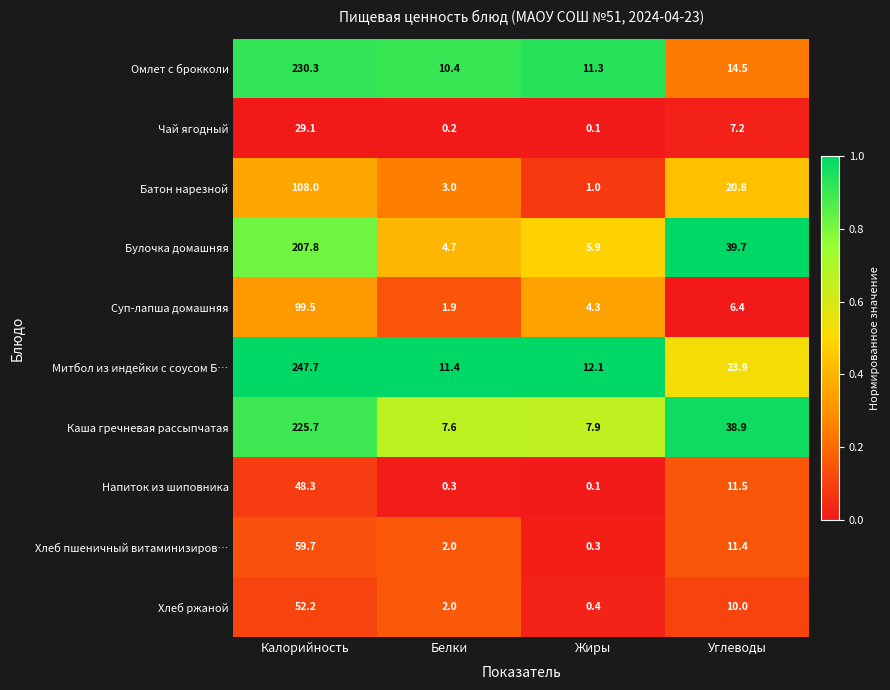

Which series has the largest total across all categories?

Митбол из индейки с соусом Б…